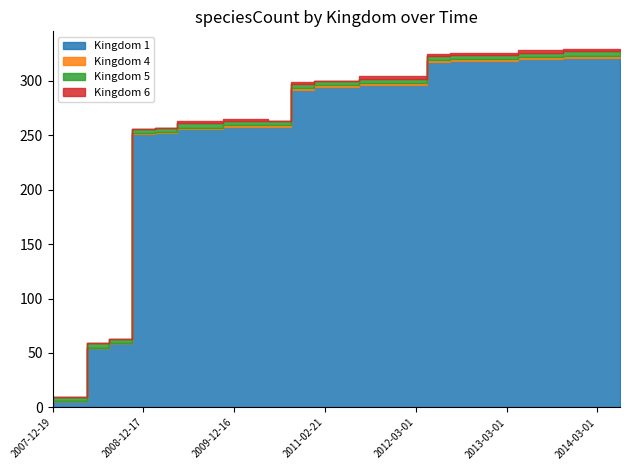

Where is 4 nearest to the value 1?

2008-12-17